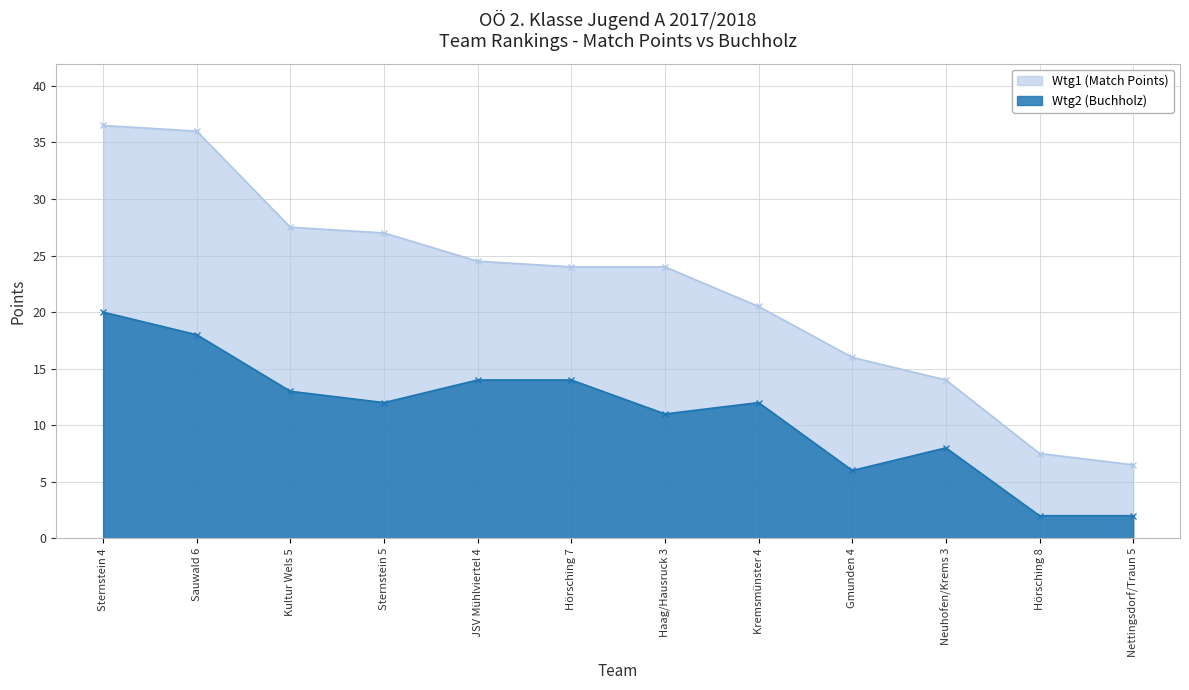

How many interior local peaks does the Wtg2 (Buchholz) series have?

2